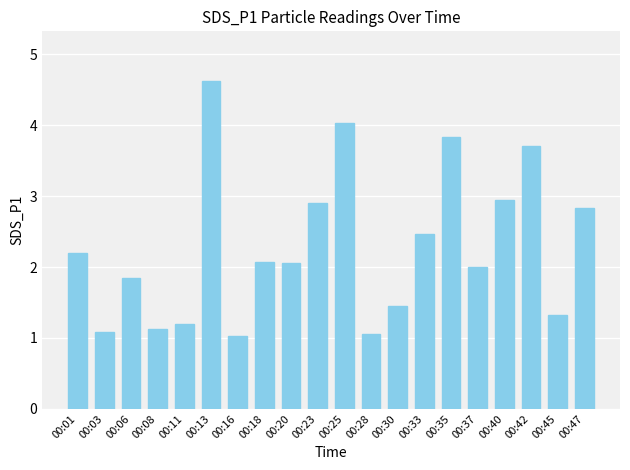

The value at 00:20 is 2.0. True or false?

True